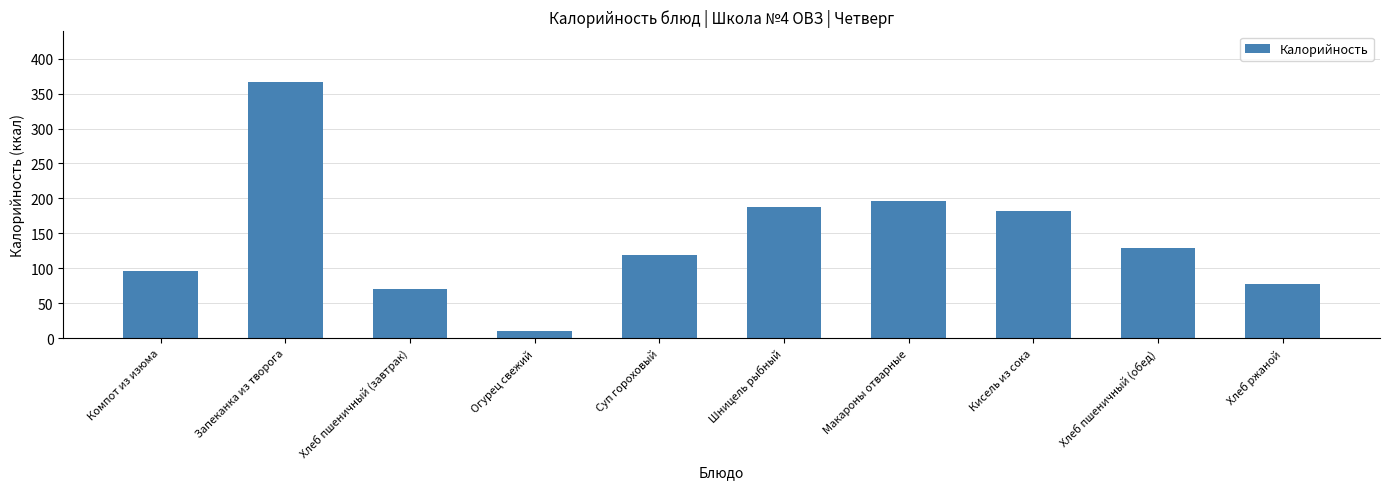

What is the value of the 4th bar from the left?

9.6